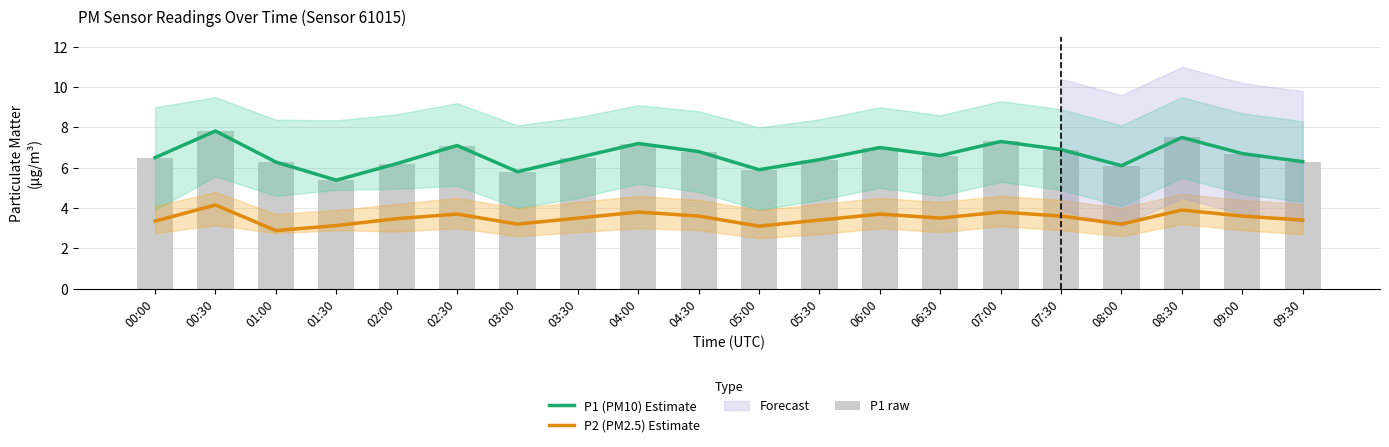

What is the average value of the P1 (PM10) Estimate series?

6.6